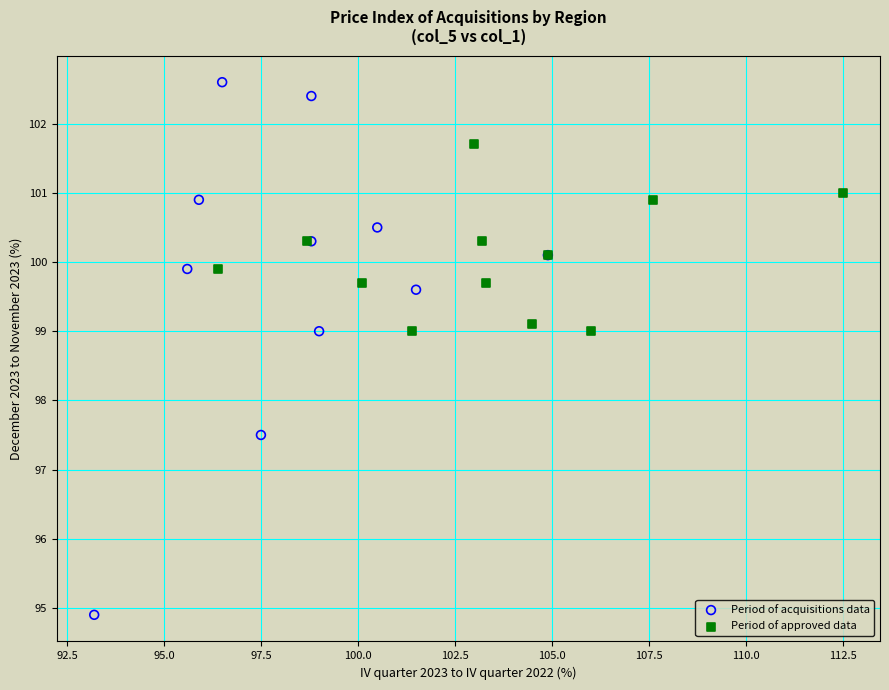

Which series reaches the minimum Y coordinate?

Period of acquisitions data